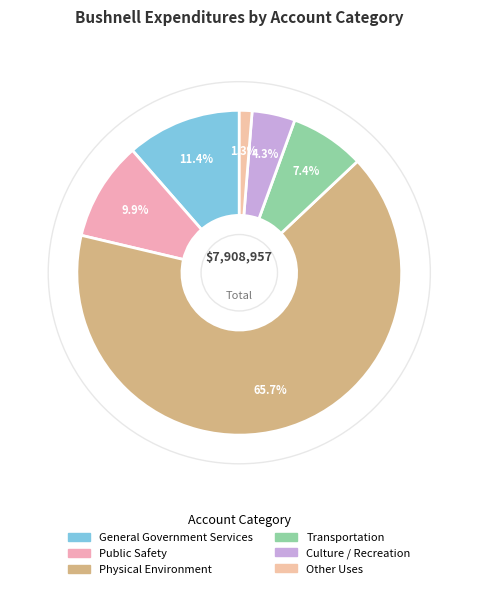

Which has a higher value, Other Uses or Transportation?

Transportation